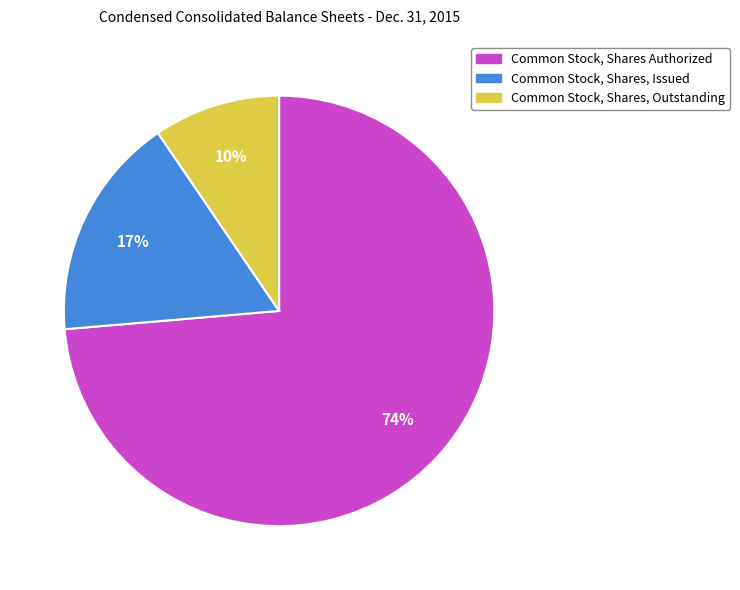

Does Common Stock, Shares, Issued represent more than half of the total?

No